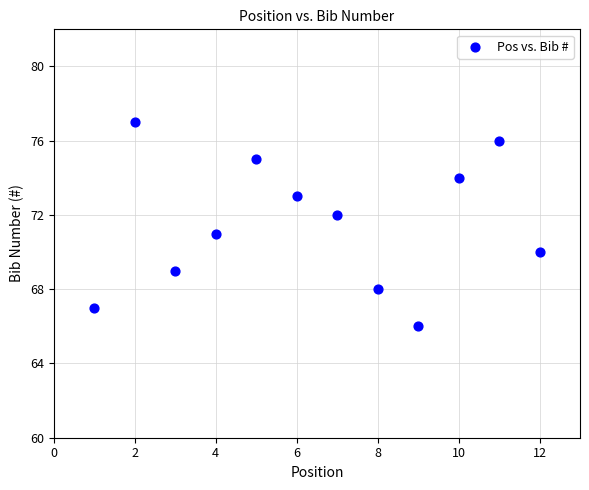

What is the range of X values (max minus min)?

11